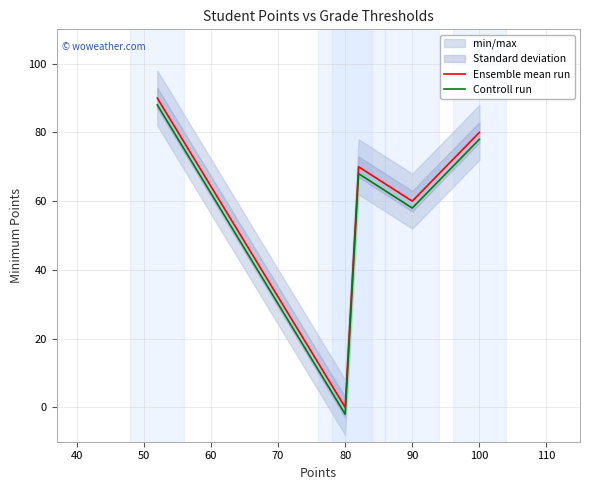

At which label is Controll run closest to 43?

90